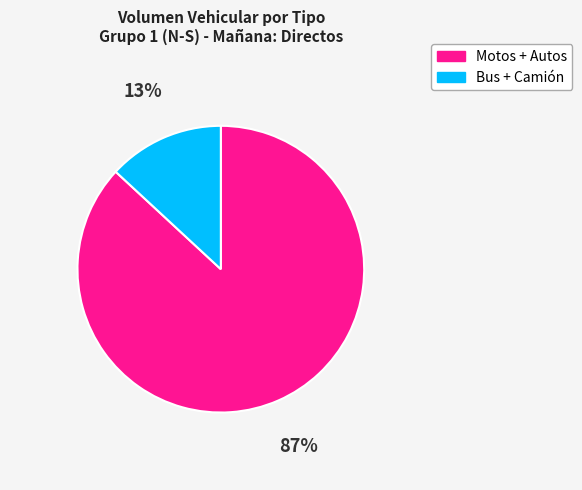

Approximately how many times larger is the value at Motos + Autos compared to Bus + Camión?

6.6